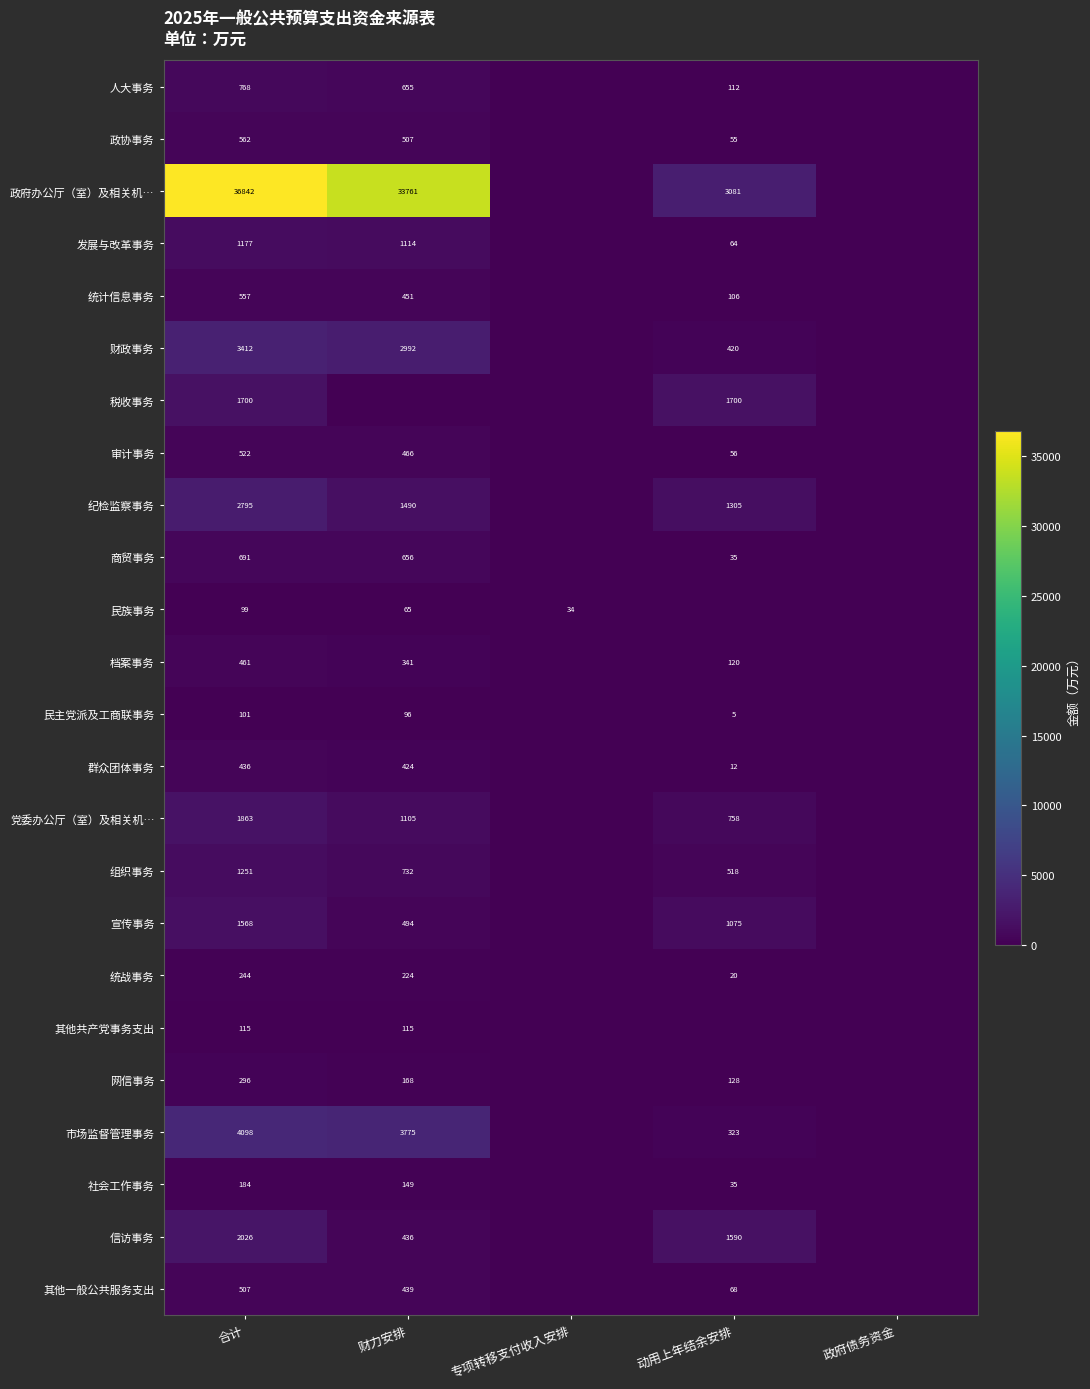

What is the spread (max minus min) of values at 合计?

36743